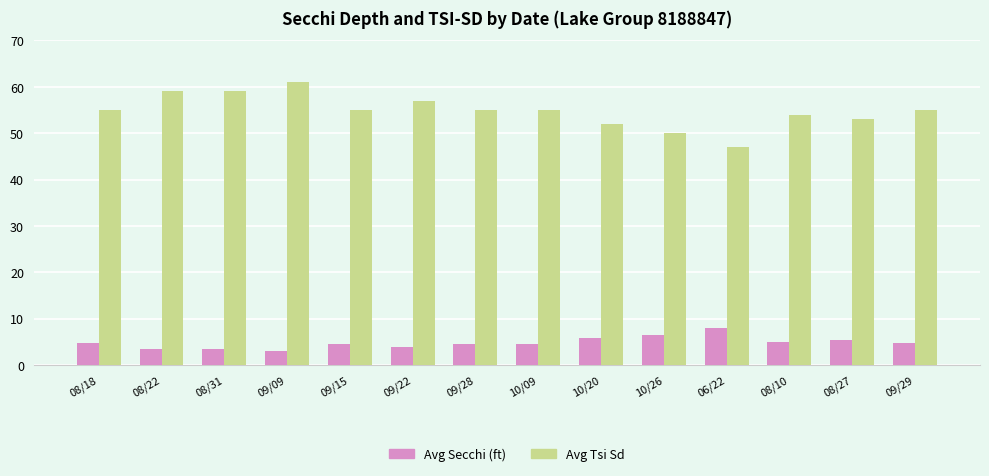

What is the difference between the maximum and second lowest values in the Avg Secchi (ft) series?

4.5